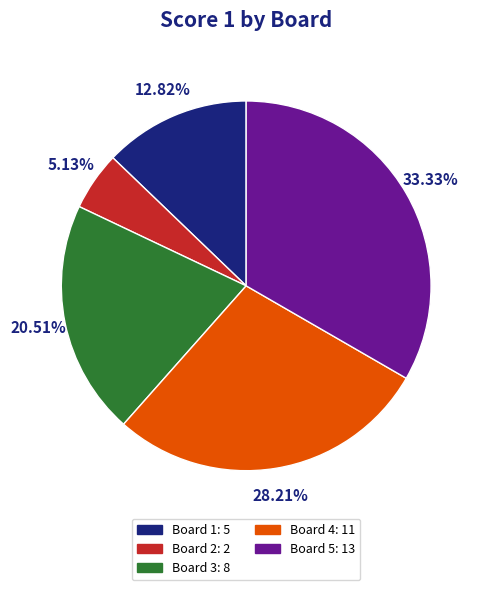

Is the sum of Board 3 and Board 2 greater than half?

No